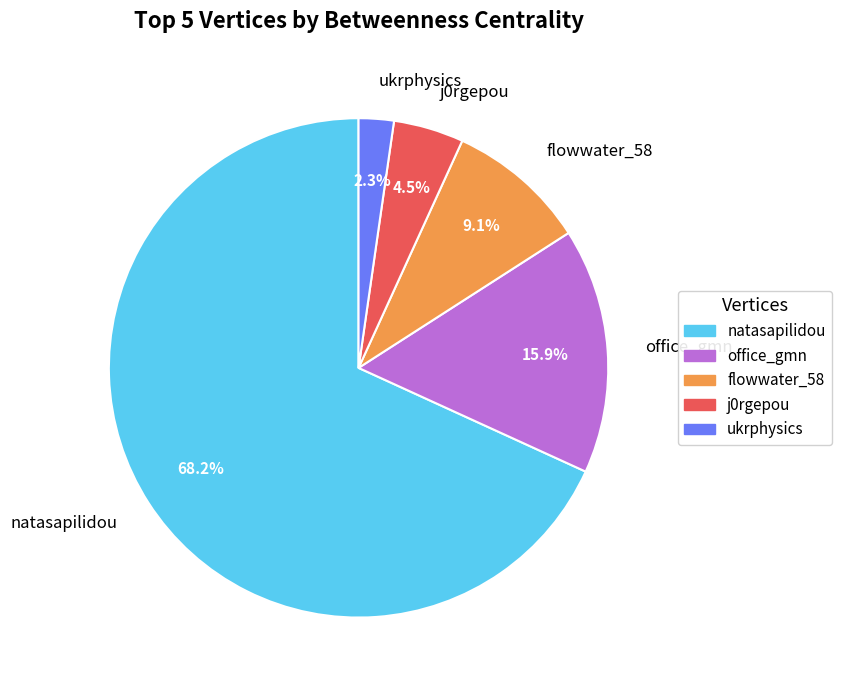

Do office_gmn and j0rgepou together represent more than half of the pie?

No